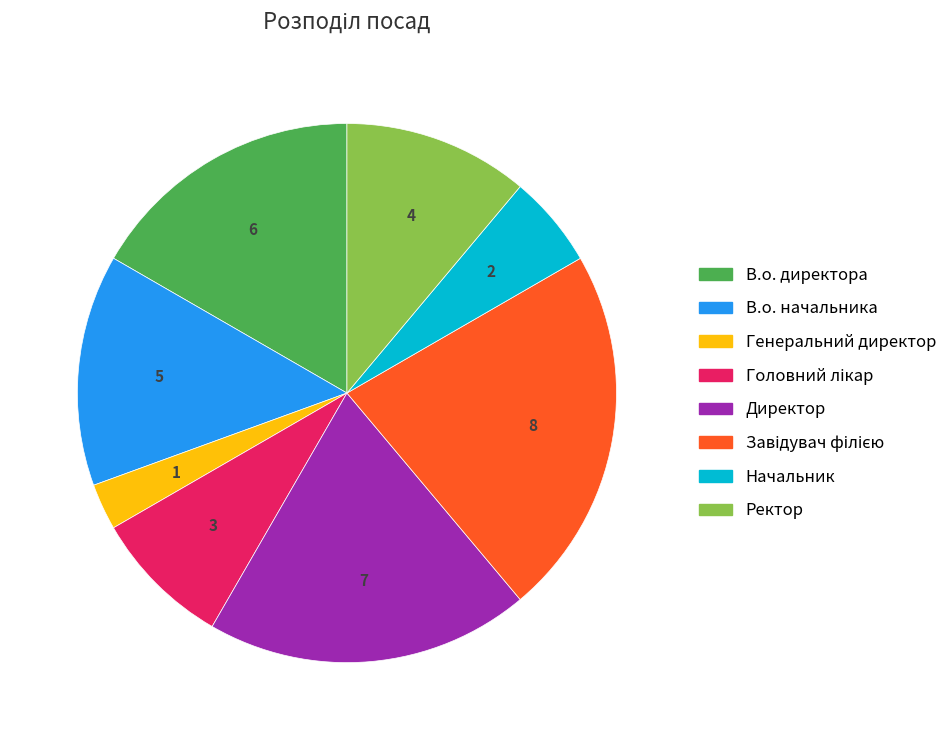

What is the smallest slice in the pie chart?

Генеральний директор